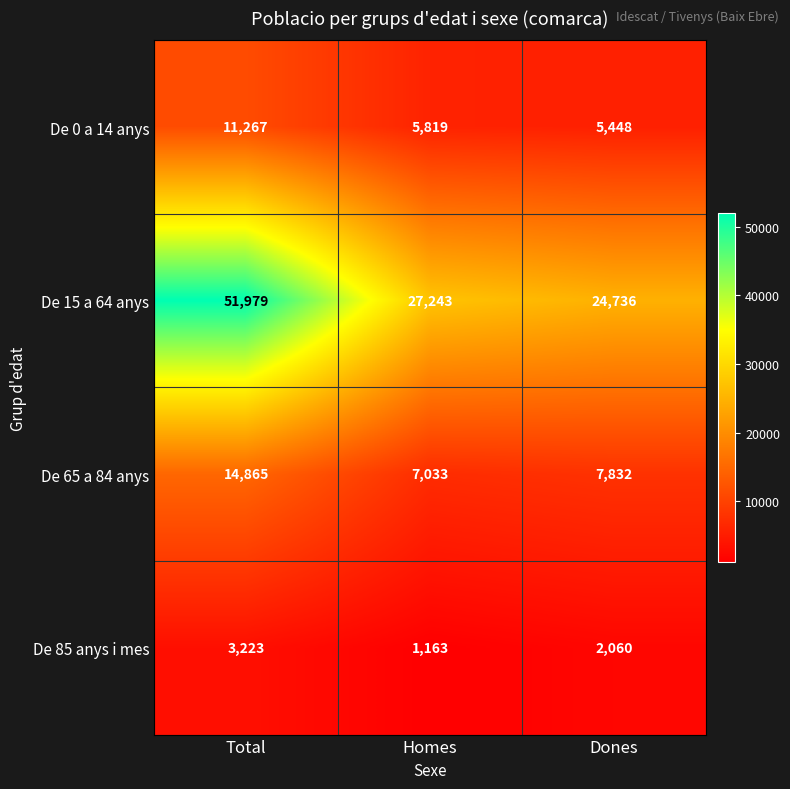

The De 15 a 64 anys series shows 48677 at Homes. True or false?

False